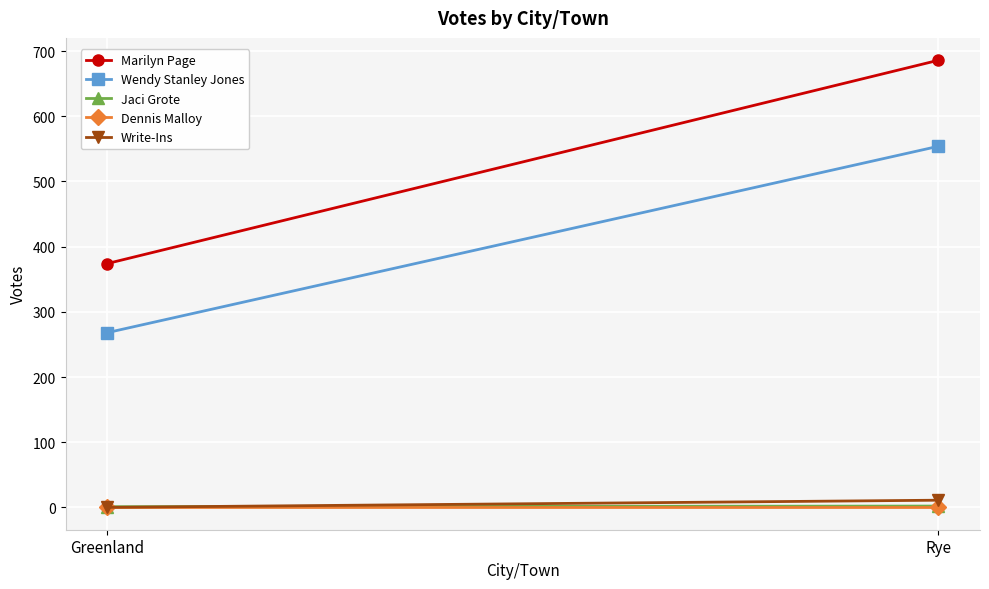

What is the spread (max minus min) of values at Greenland?

374